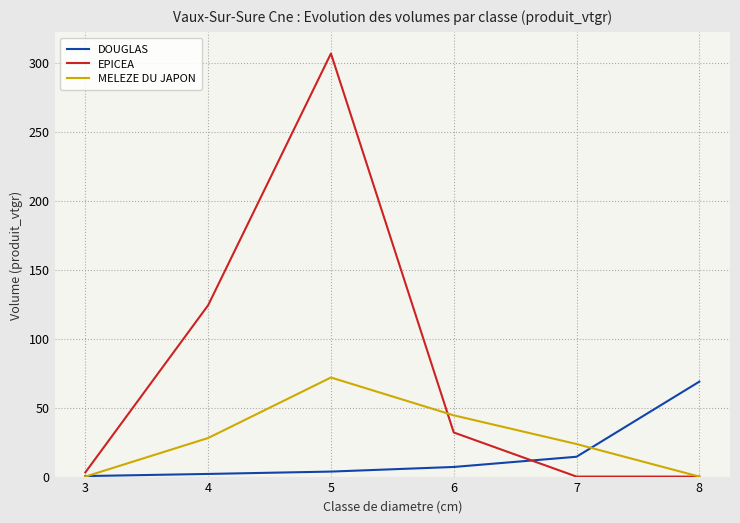

Which series has the largest total across all categories?

EPICEA